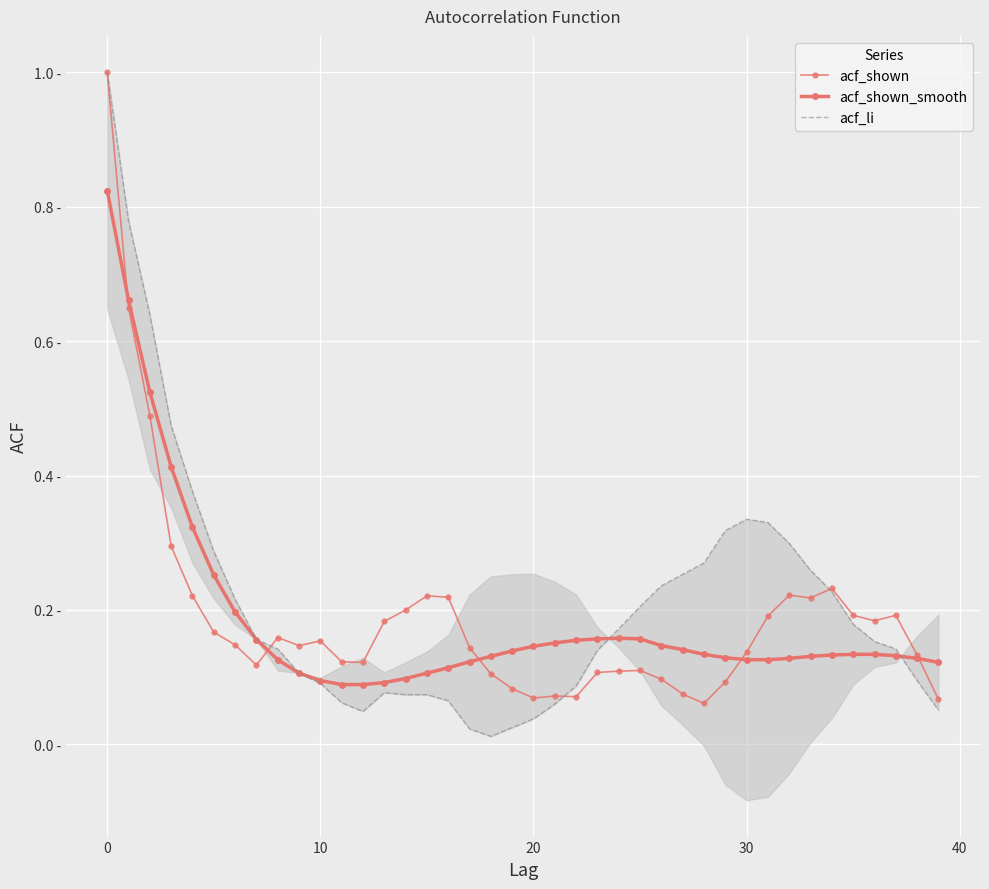

How many series are shown in this chart?

3